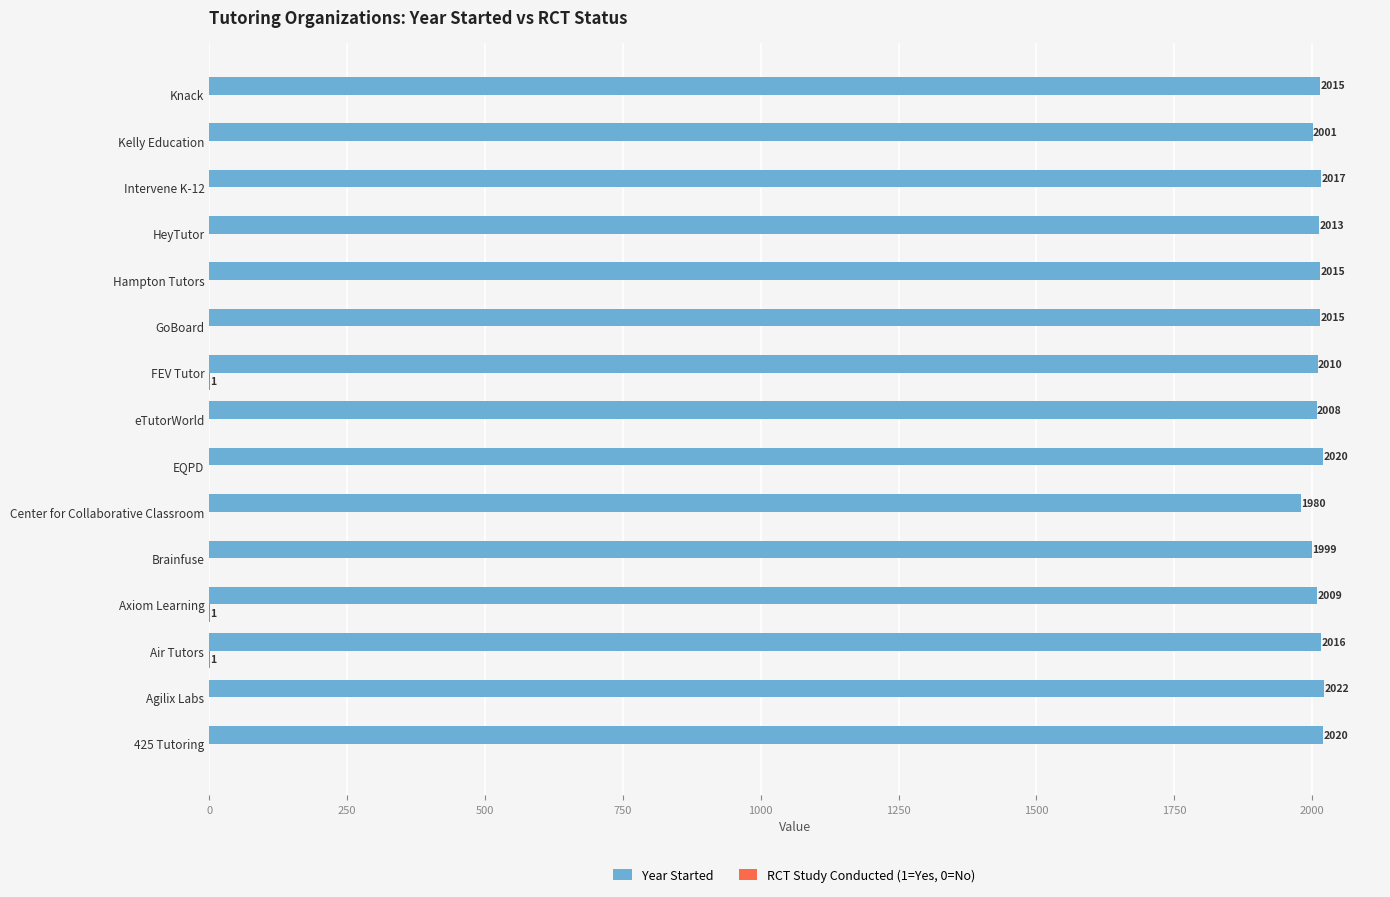

What is the sum of all Year Started values?

30160